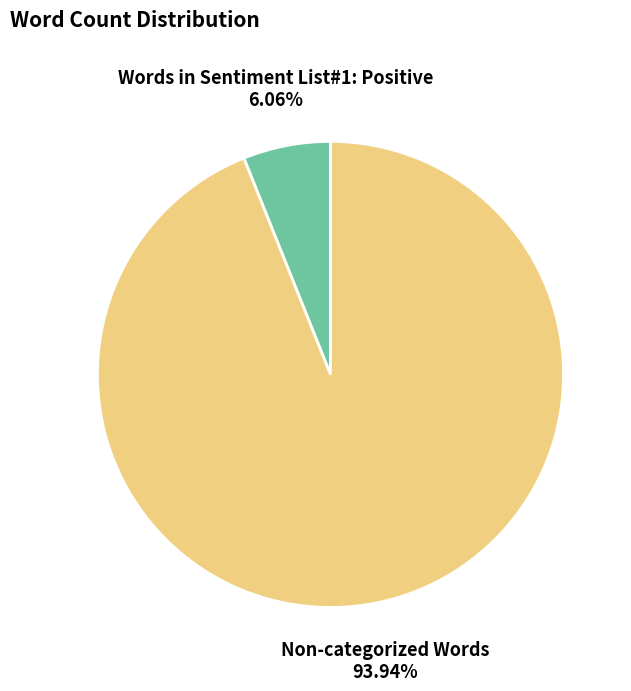

Count the number of slices in the pie.

2